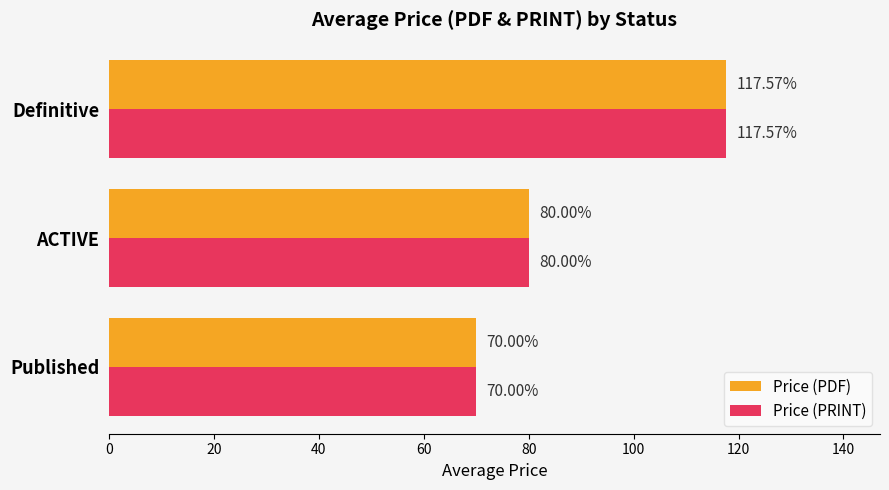

At which label does Price (PDF) reach its peak?

Definitive